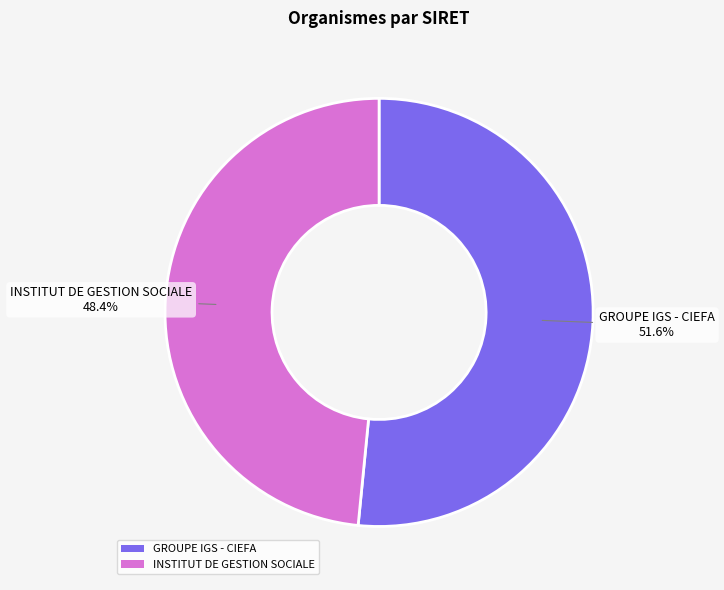

The GROUPE IGS - CIEFA slice represents 52% of the pie. True or false?

True